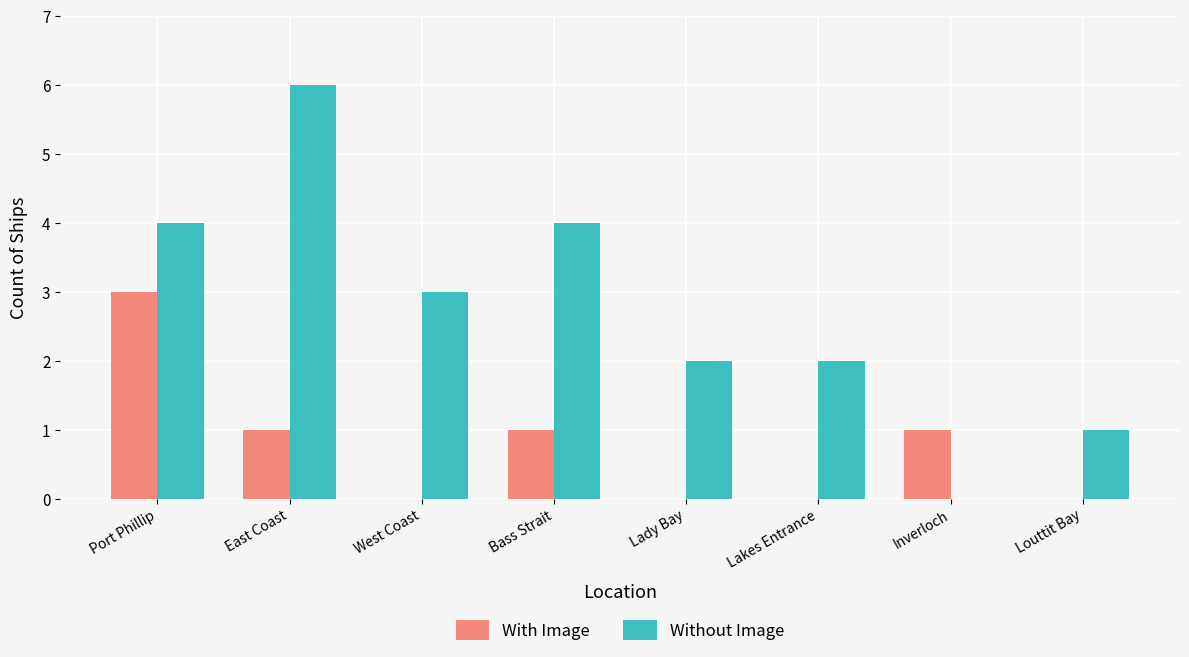

What is the sum of all Without Image values?

22